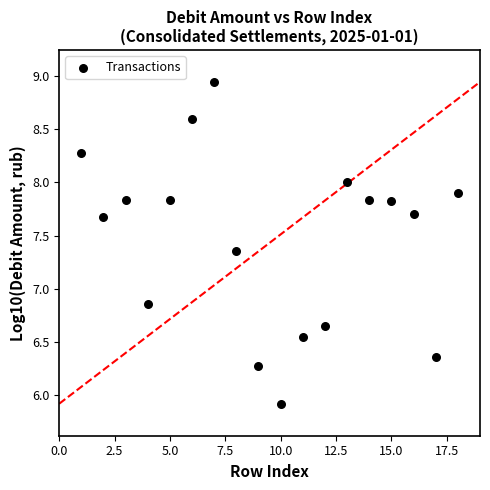

What is the range of X values (max minus min)?

17.0